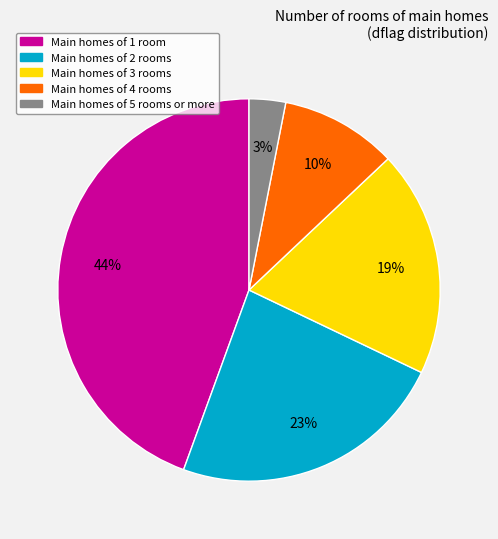

Rank the categories by value from highest to lowest.

Main homes of 1 room, Main homes of 2 rooms, Main homes of 3 rooms, Main homes of 4 rooms, Main homes of 5 rooms or more